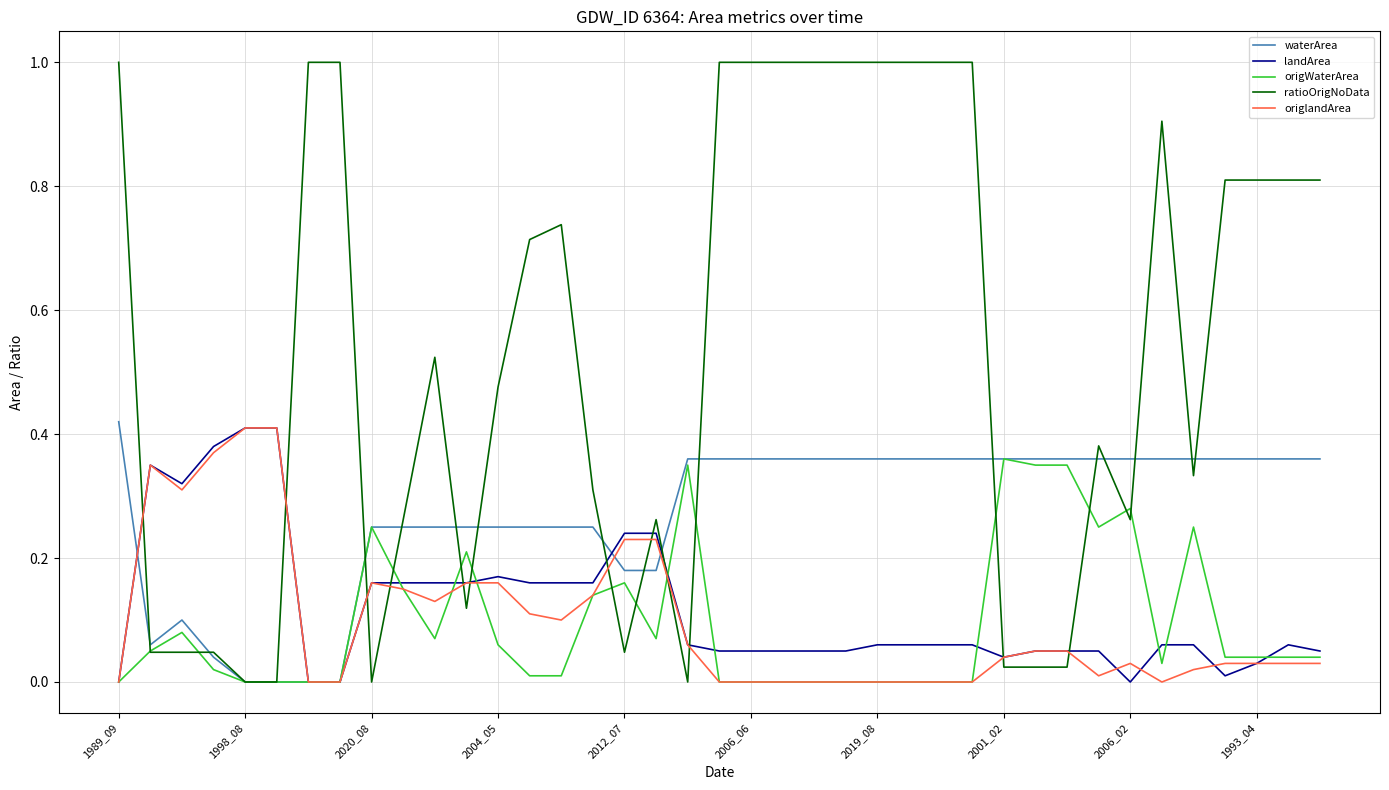

Which series has the largest range (max minus min)?

ratioOrigNoData